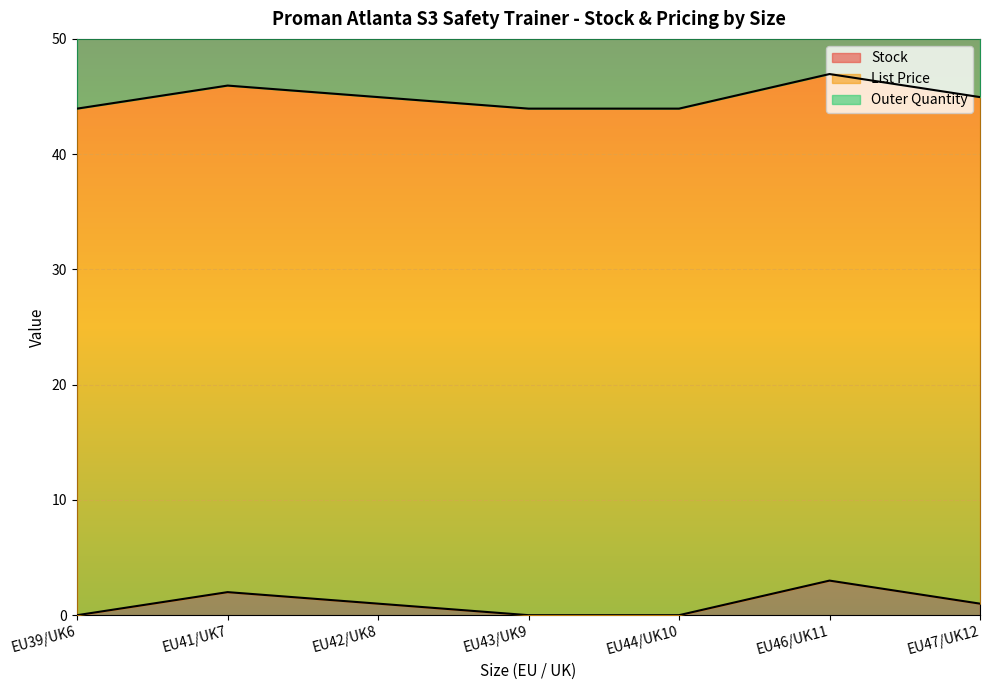

What is the sum of all List Price values?

307.7